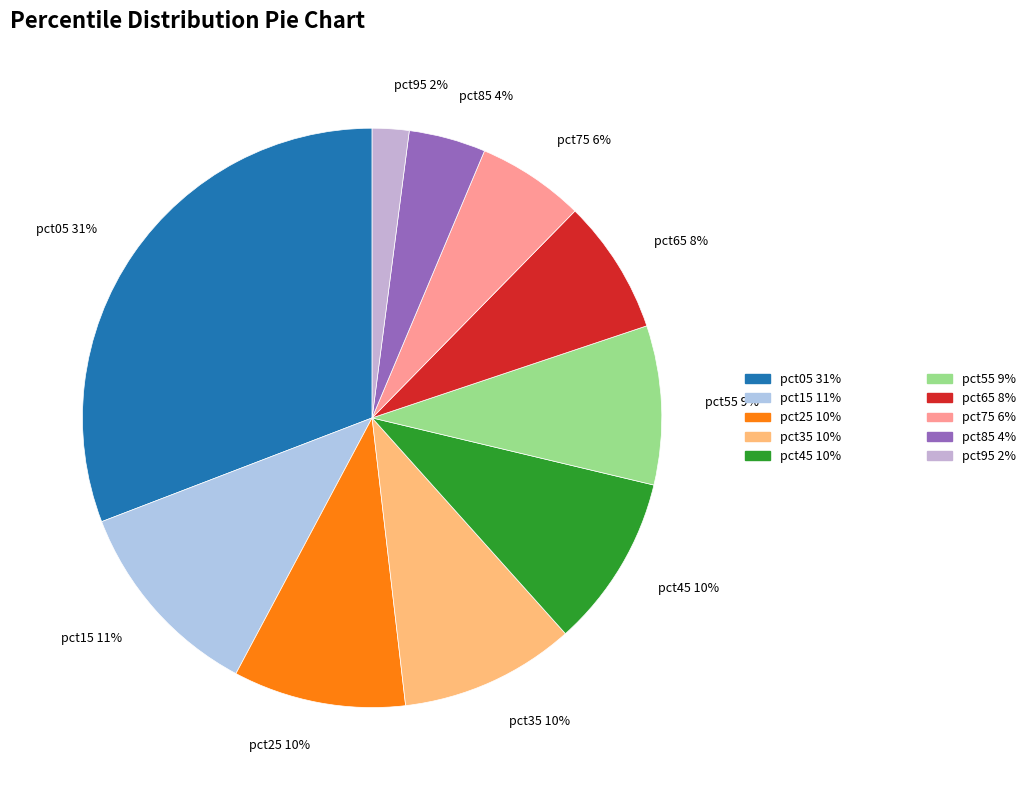

Approximately how many times larger is the value at pct95 compared to pct45?

0.2